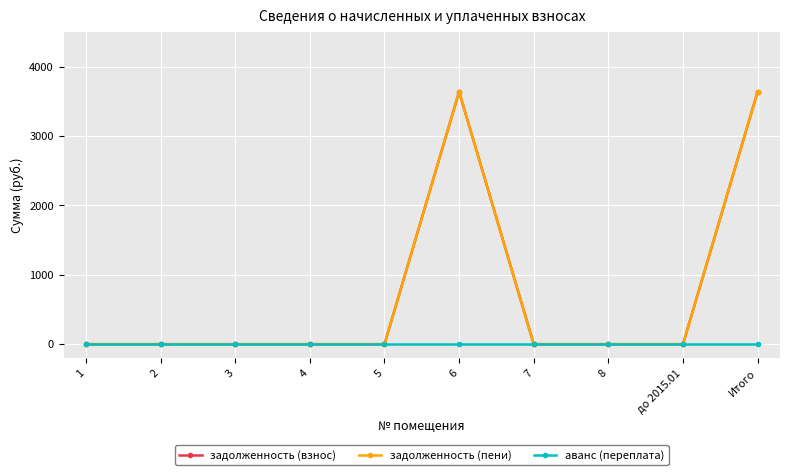

Is the value of аванс (переплата) at 2 greater than the value of задолженность (взнос) at 4?

No